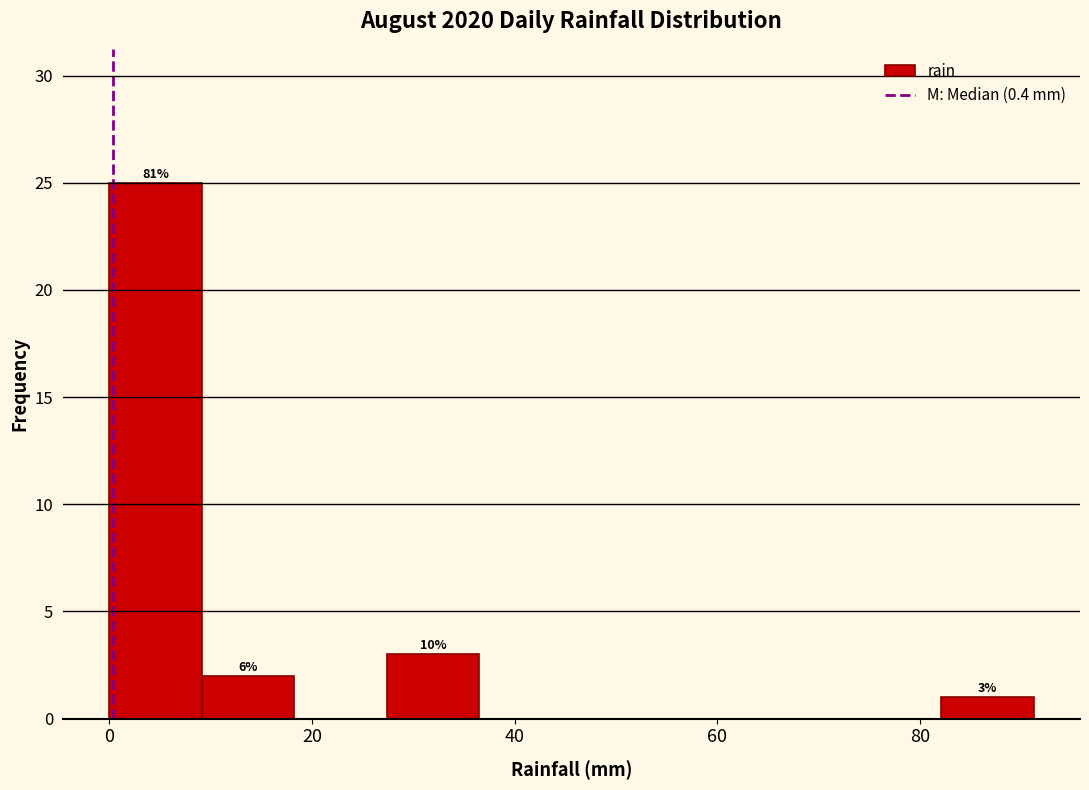

Over which range of the x-axis is the bar tallest?

0 to 10